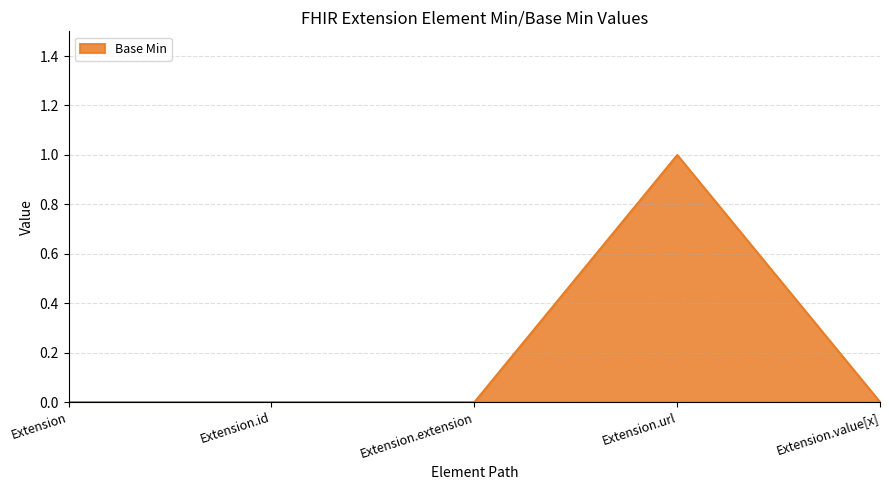

How many lines are shown in the chart?

1